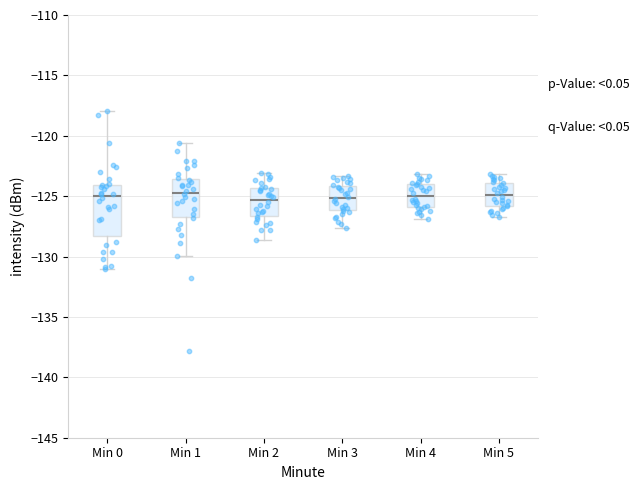

Comparing the boxes themselves (not the whiskers), which one is the tallest?

Min 0